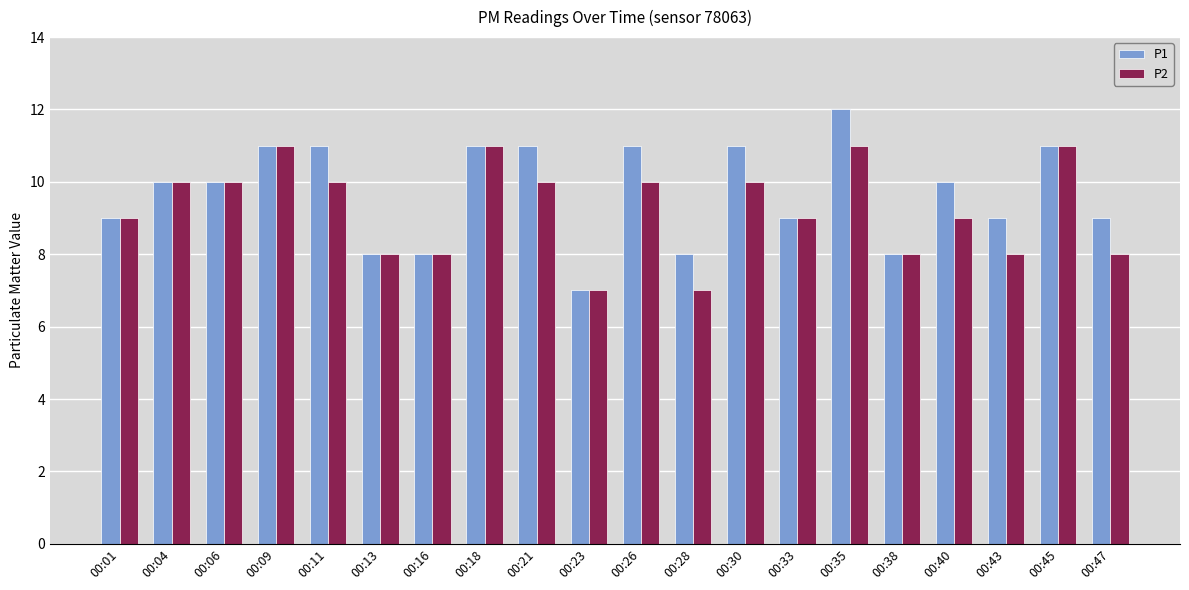

Count the P1 values in the range 9 to 11.

14